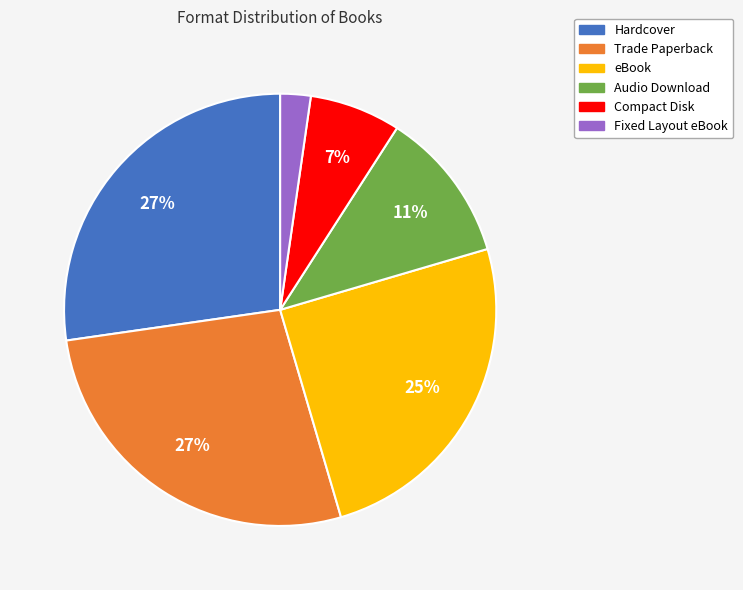

Combined, do Trade Paperback and Fixed Layout eBook account for over 50%?

No